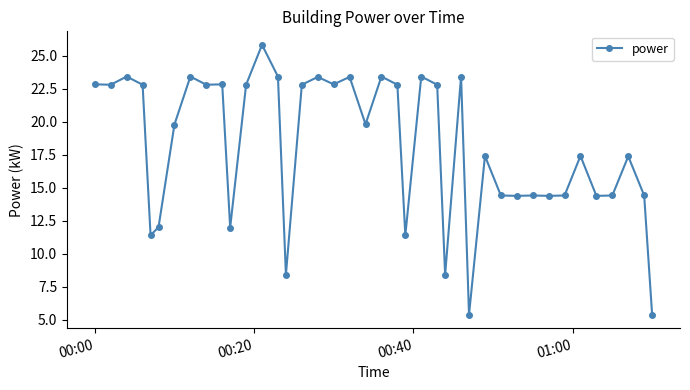

What is the greatest value displayed?

25.8